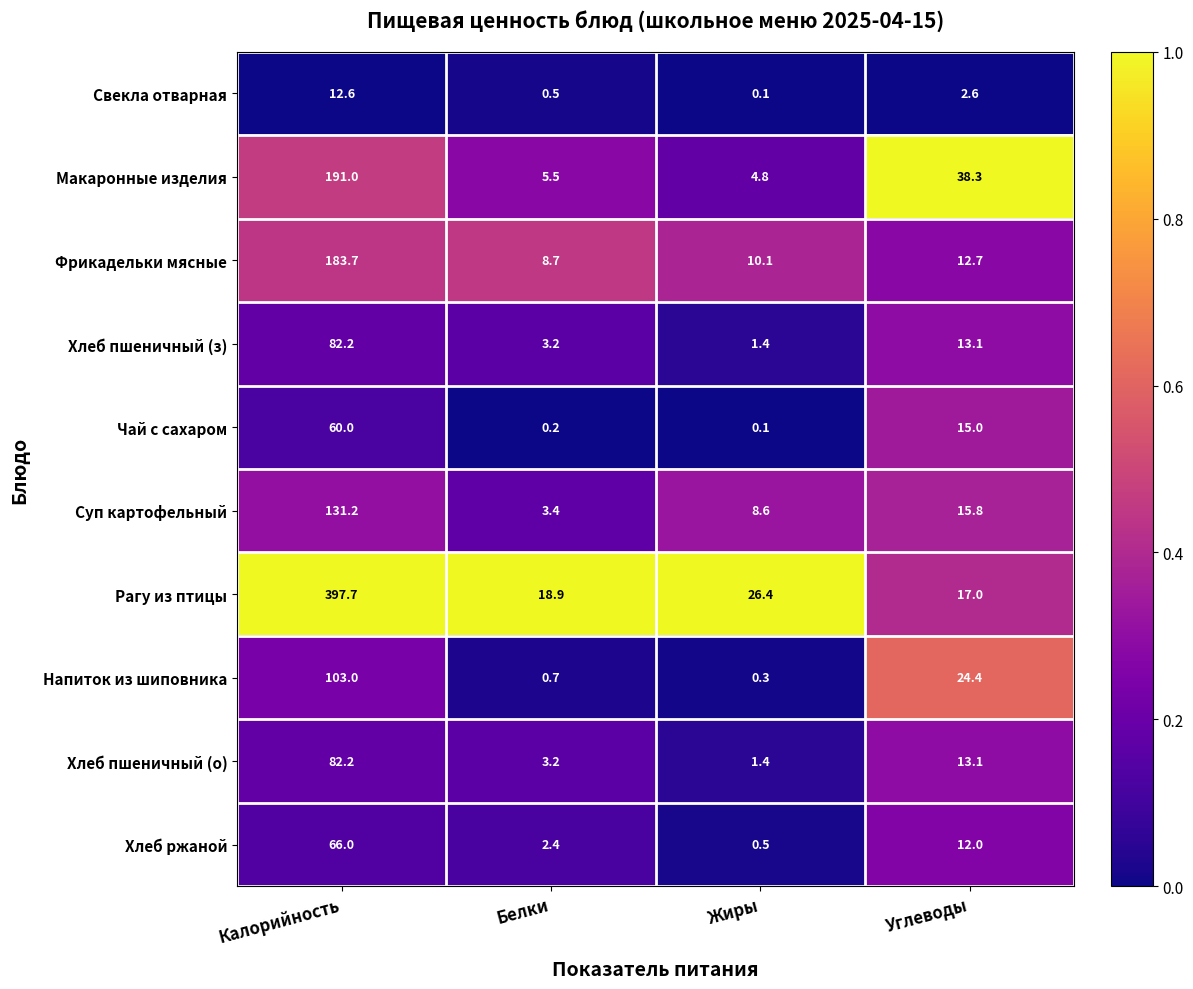

The Фрикадельки мясные series shows 8.7 at Белки. True or false?

True